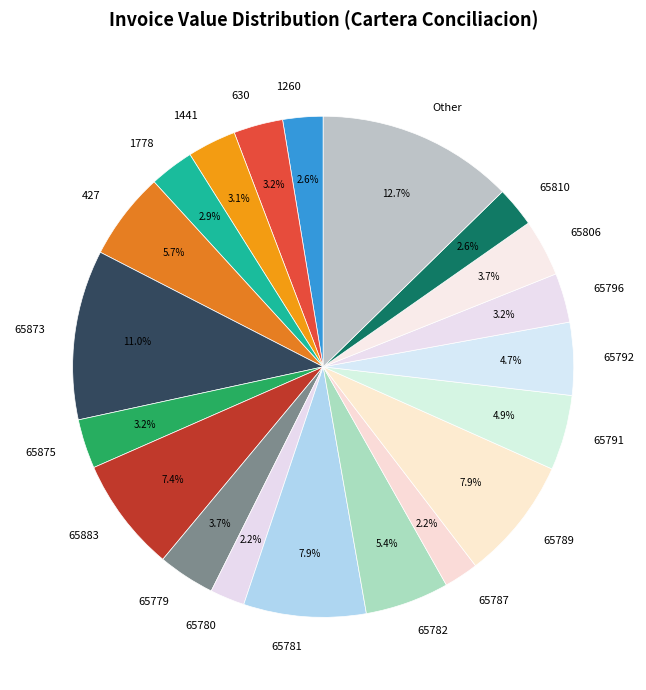

Which category has the biggest portion of the pie?

Other